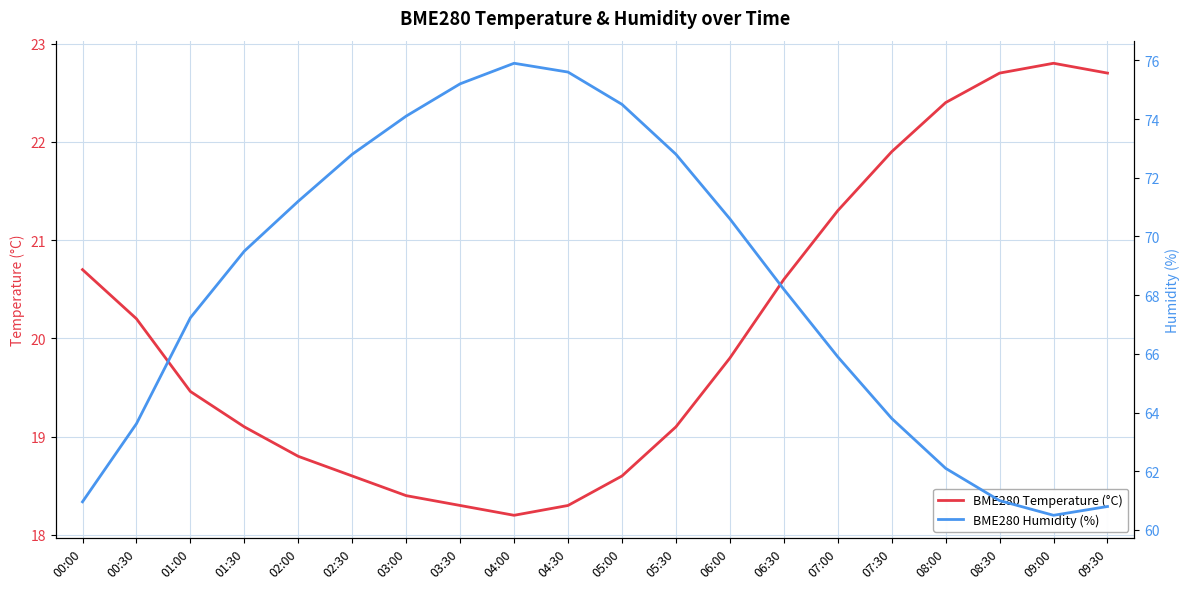

Reading right to left, list all the values displayed in this chart.

BME280 Temperature (°C): 09:30=22.7	09:00=22.8	08:30=22.7	08:00=22.4	07:30=21.9	07:00=21.3	06:30=20.6	06:00=19.8	05:30=19.1	05:00=18.6	04:30=18.3	04:00=18.2	03:30=18.3	03:00=18.4	02:30=18.6	02:00=18.8	01:30=19.1	01:00=19.5	00:30=20.2	00:00=20.7
BME280 Humidity (%): 09:30=60.8	09:00=60.5	08:30=61.0	08:00=62.1	07:30=63.8	07:00=65.9	06:30=68.2	06:00=70.6	05:30=72.8	05:00=74.5	04:30=75.6	04:00=75.9	03:30=75.2	03:00=74.1	02:30=72.8	02:00=71.2	01:30=69.5	01:00=67.2	00:30=63.6	00:00=61.0